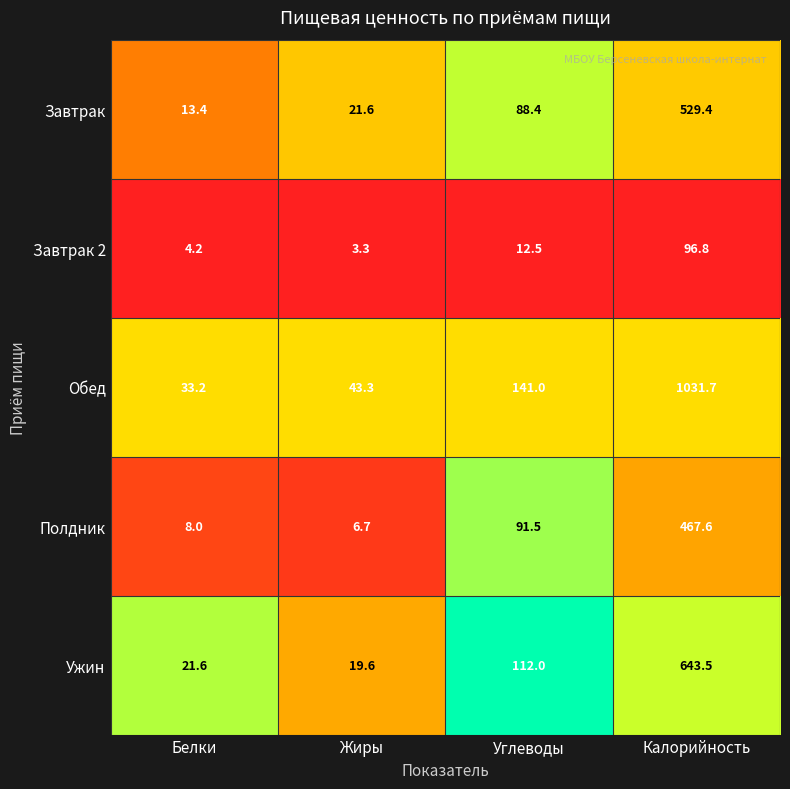

Which category has the highest value across all series?

Калорийность